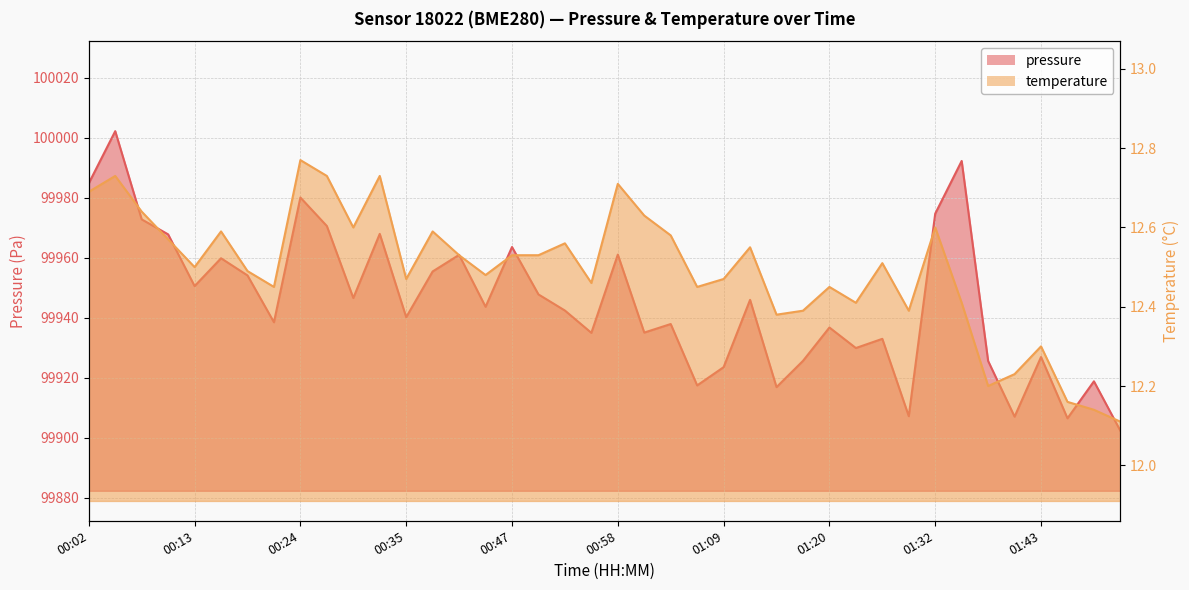

Is it true that pressure equals 99926.9 at 01:43?

True